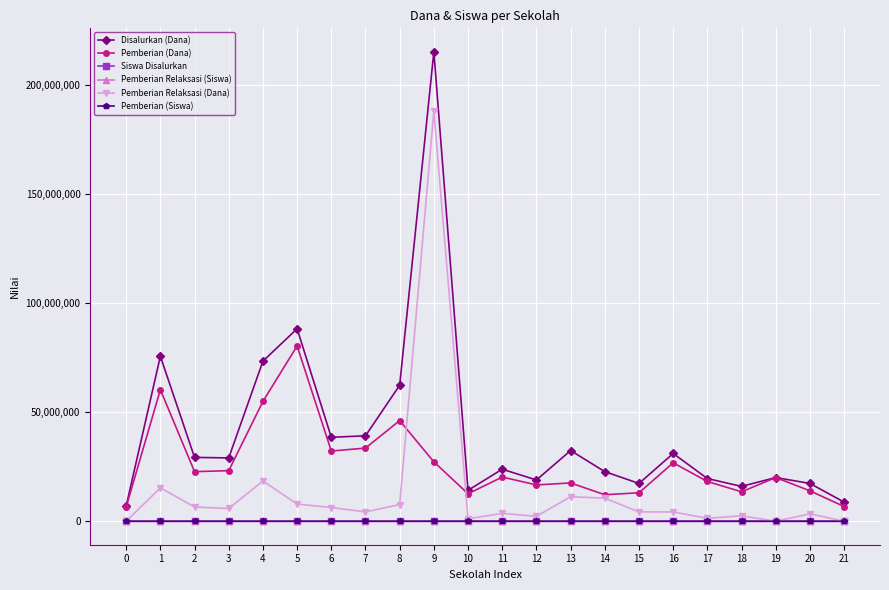

True or false: Pemberian (Dana) and Pemberian Relaksasi (Siswa) cross at least once.

False